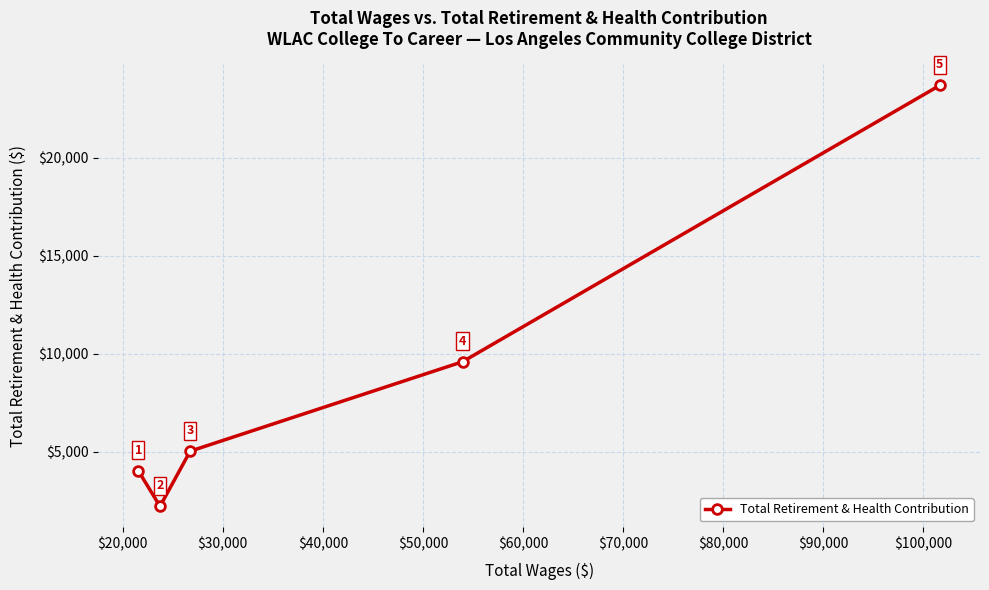

What is the maximum value shown in the chart?

23684